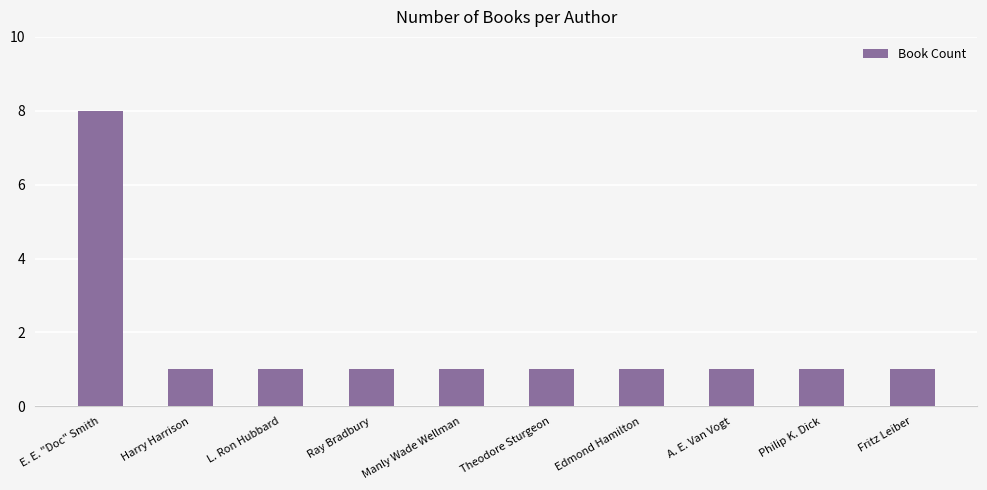

Between Harry Harrison and E. E. "Doc" Smith, which is larger?

E. E. "Doc" Smith